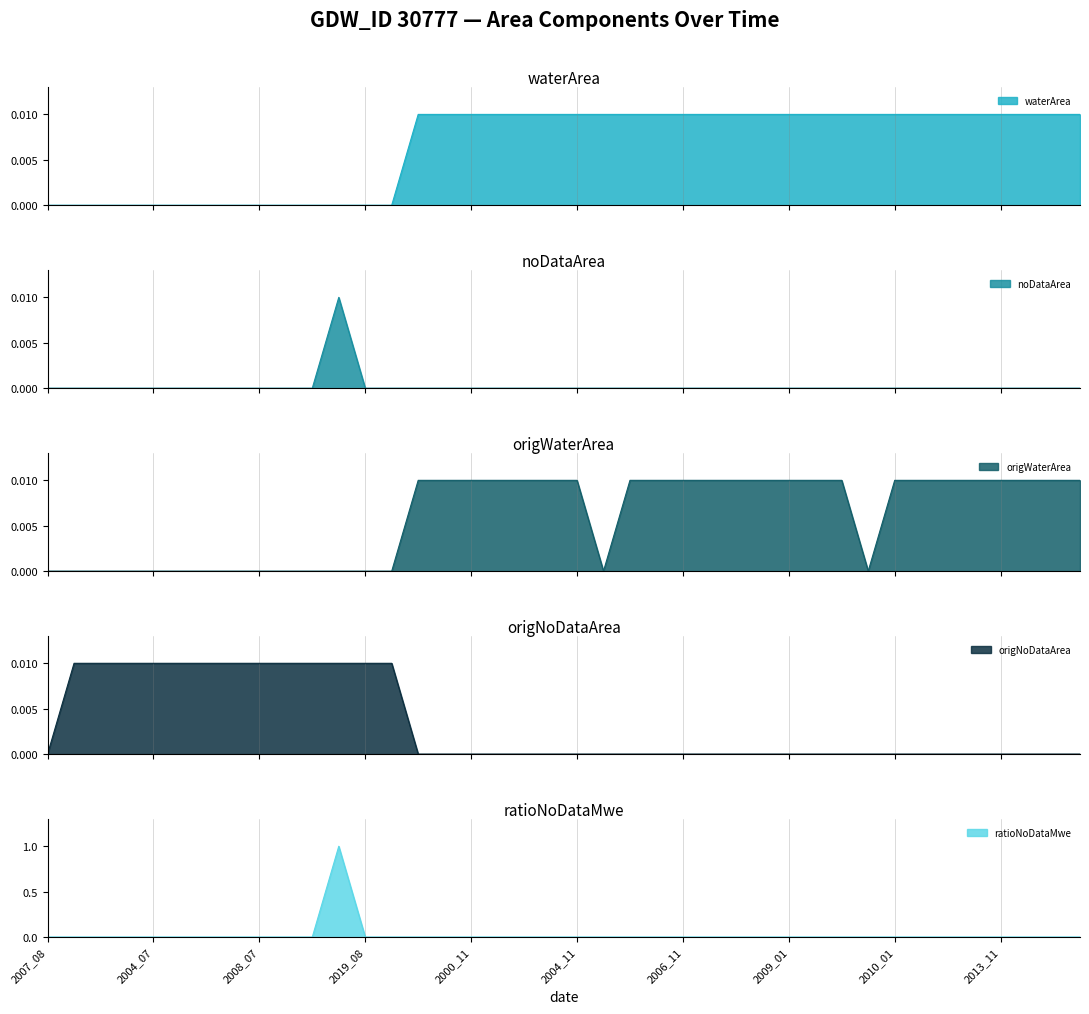

What are all the series names shown in the legend?

waterArea, noDataArea, origWaterArea, origNoDataArea, ratioNoDataMwe